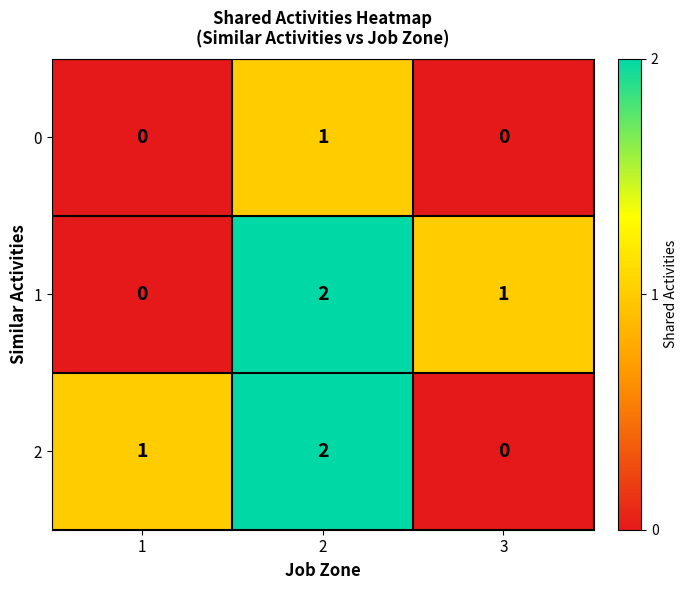

Count the 2 values in the range 0 to 2.

3